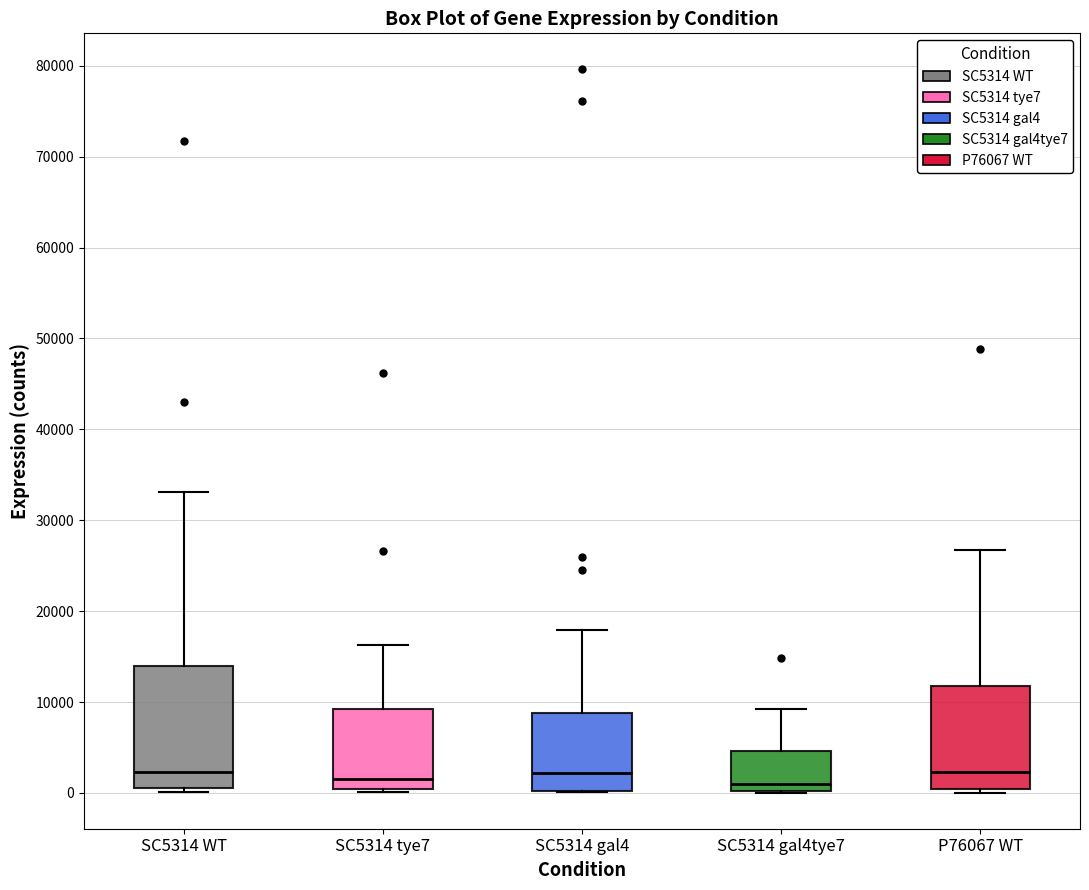

Where is the lower edge of the box for P76067 WT on the y-axis? The values are not printed on the chart, so give them approximately, as read against the axis.

0